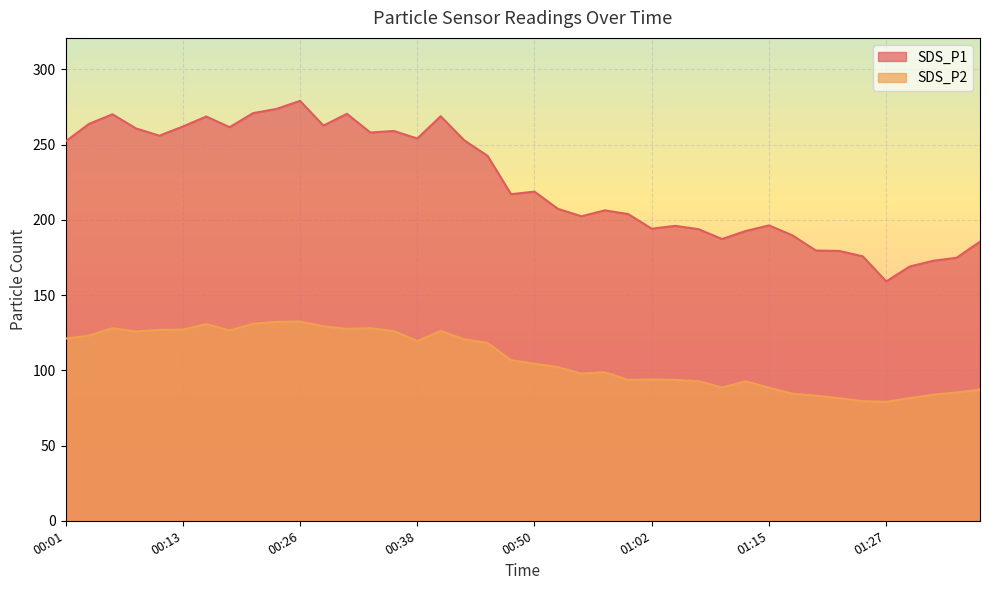

Reading right to left, extract all data points from this chart.

SDS_P1: 01:37=185.5	01:35=174.8	01:32=172.8	01:30=169.0	01:27=159.1	01:25=175.8	01:22=179.3	01:20=179.6	01:17=189.7	01:15=196.3	01:12=192.6	01:10=187.3	01:07=193.8	01:05=196.0	01:02=194.1	01:00=203.8	00:58=206.3	00:55=202.4	00:53=207.3	00:50=218.8	00:48=217.1	00:45=242.5	00:43=252.9	00:40=268.9	00:38=254.1	00:35=259.1	00:33=258.1	00:30=270.5	00:28=262.7	00:26=279.1	00:23=273.8	00:21=271.0	00:18=261.6	00:16=268.7	00:13=262.0	00:11=256.0	00:08=260.8	00:06=270.2	00:03=263.8	00:01=252.1
SDS_P2: 01:37=87.2	01:35=85.2	01:32=83.8	01:30=81.5	01:27=79.1	01:25=79.5	01:22=81.5	01:20=83.2	01:17=84.5	01:15=88.5	01:12=92.7	01:10=88.6	01:07=92.7	01:05=93.6	01:02=93.9	01:00=93.6	00:58=98.8	00:55=97.8	00:53=102.2	00:50=104.3	00:48=106.8	00:45=118.2	00:43=120.6	00:40=126.2	00:38=119.5	00:35=126.1	00:33=128.0	00:30=127.6	00:28=129.3	00:26=132.4	00:23=132.2	00:21=131.0	00:18=126.5	00:16=130.7	00:13=127.0	00:11=126.9	00:08=125.8	00:06=128.0	00:03=123.1	00:01=121.1